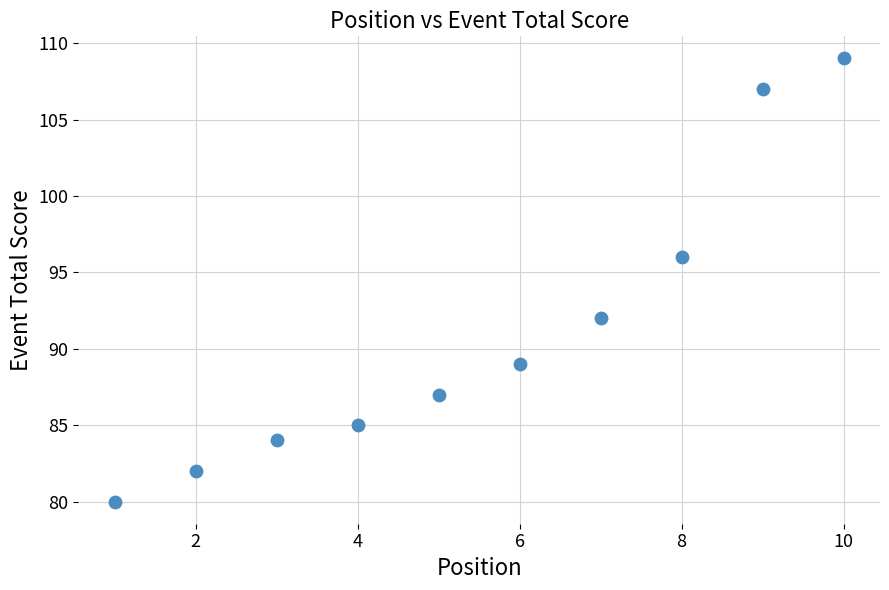

What is the range of Y values (max minus min)?

29